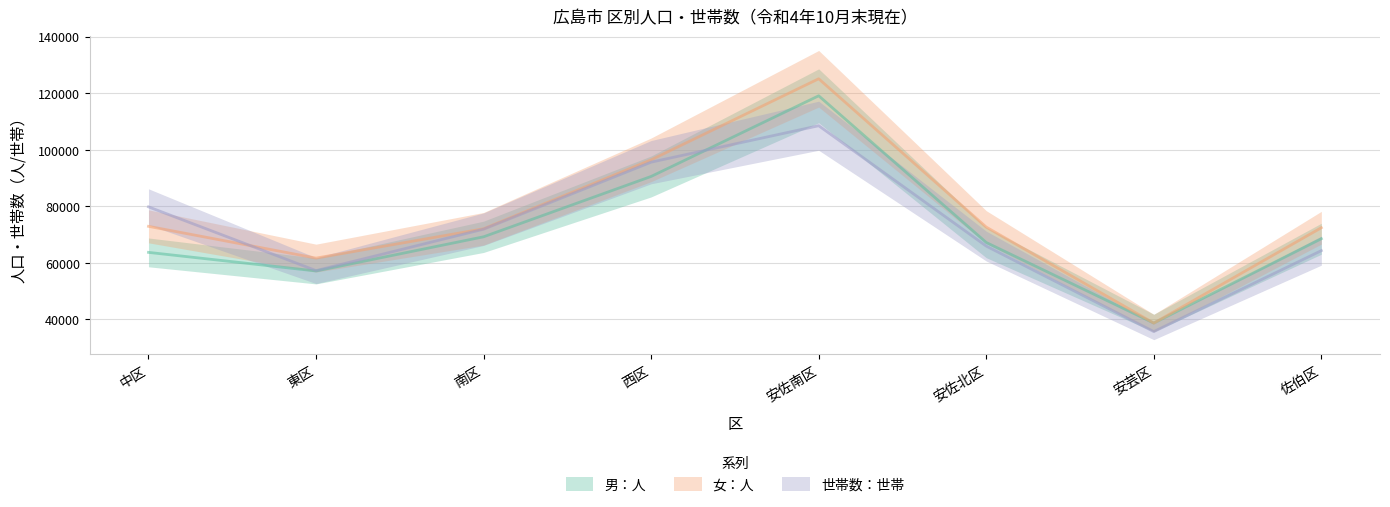

How many distinct data groups are displayed?

3